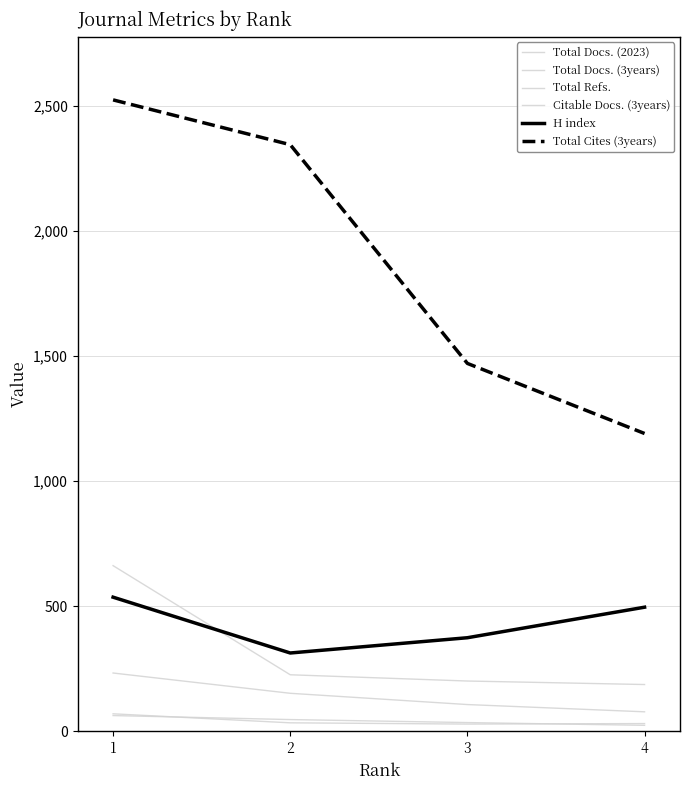

The Total Docs. (2023) series shows 9 at 3. True or false?

False